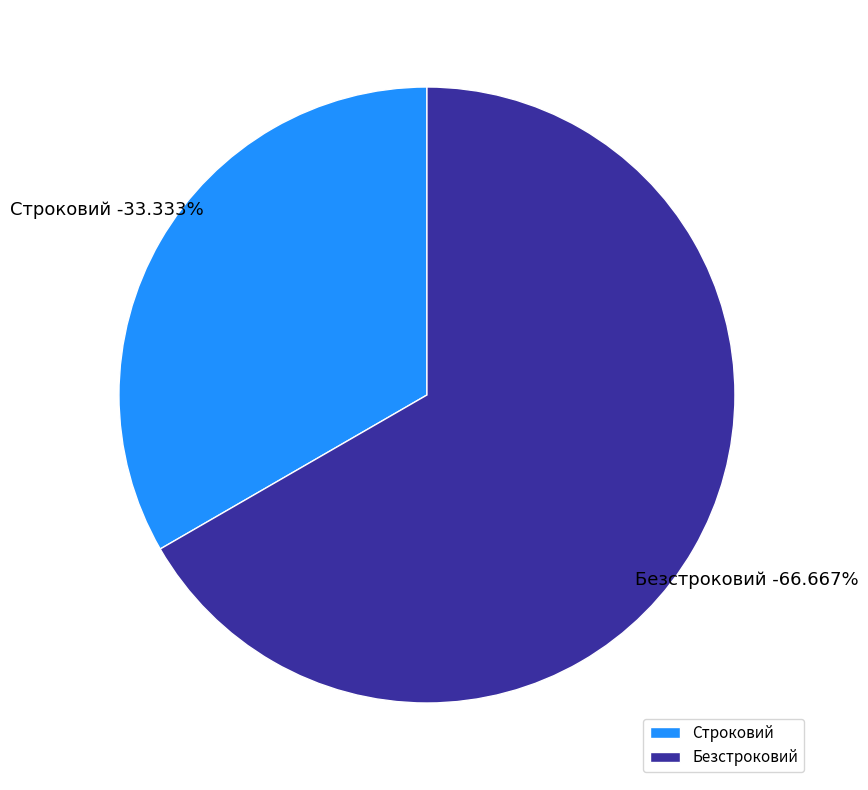

Which category accounts for the majority?

Безстроковий